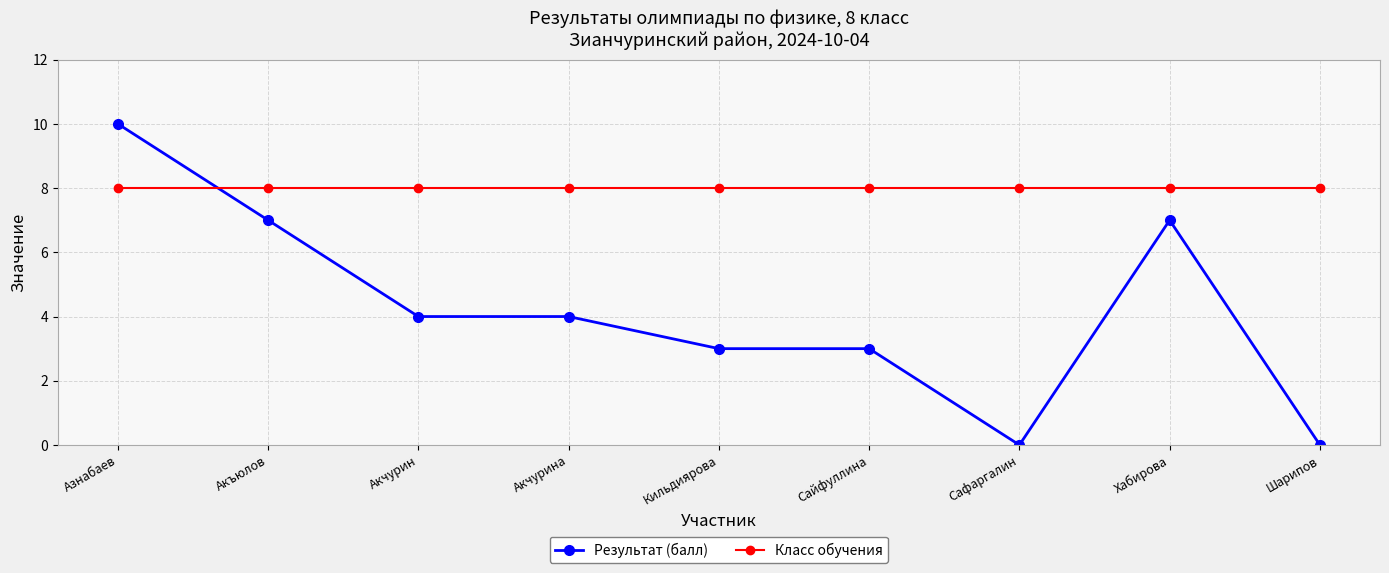

What is the label of the 8th point from the left?

Хабирова